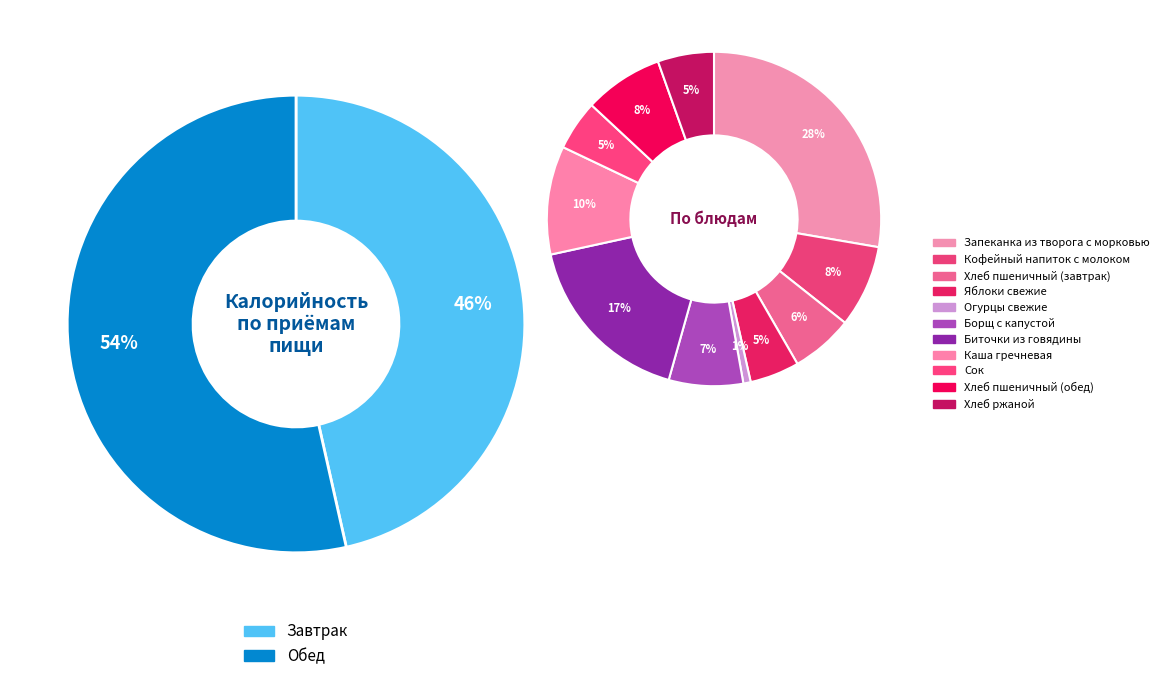

Which category has the smallest portion of the pie?

Огурцы свежие